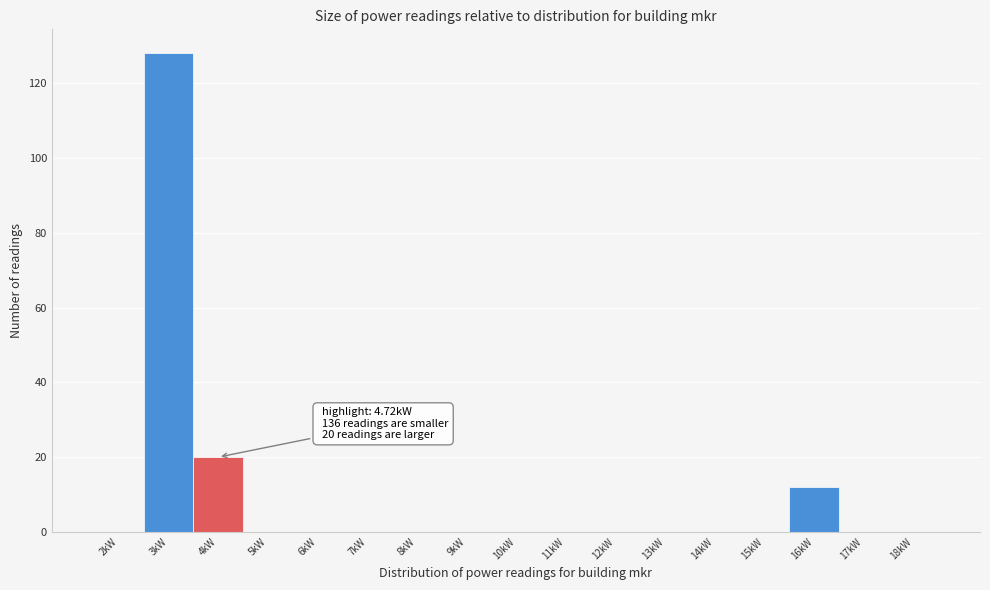

Reading left to right, list all the values displayed in this chart.

2kW=0	3kW=128	4kW=20	5kW=0	6kW=0	7kW=0	8kW=0	9kW=0	10kW=0	11kW=0	12kW=0	13kW=0	14kW=0	15kW=0	16kW=12	17kW=0	18kW=0